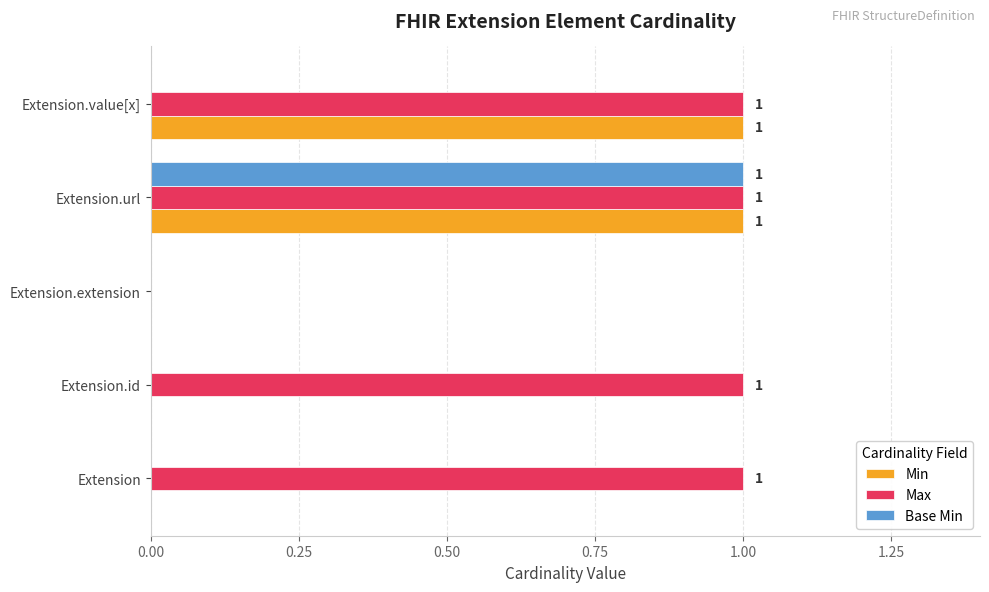

Which series has the largest total across all categories?

Max